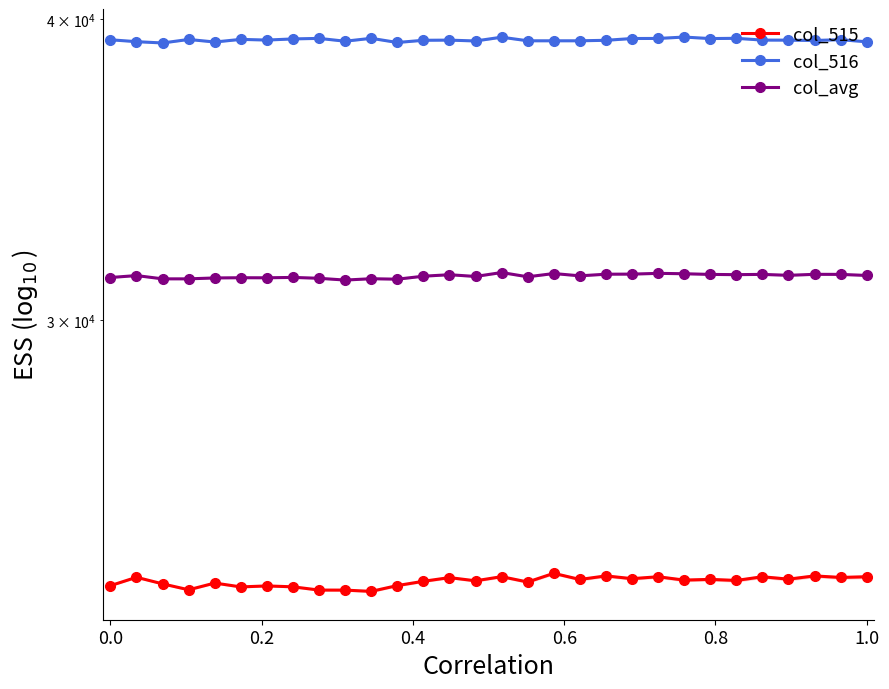

The col_515 series shows 10586.3 at 1.2. True or false?

False